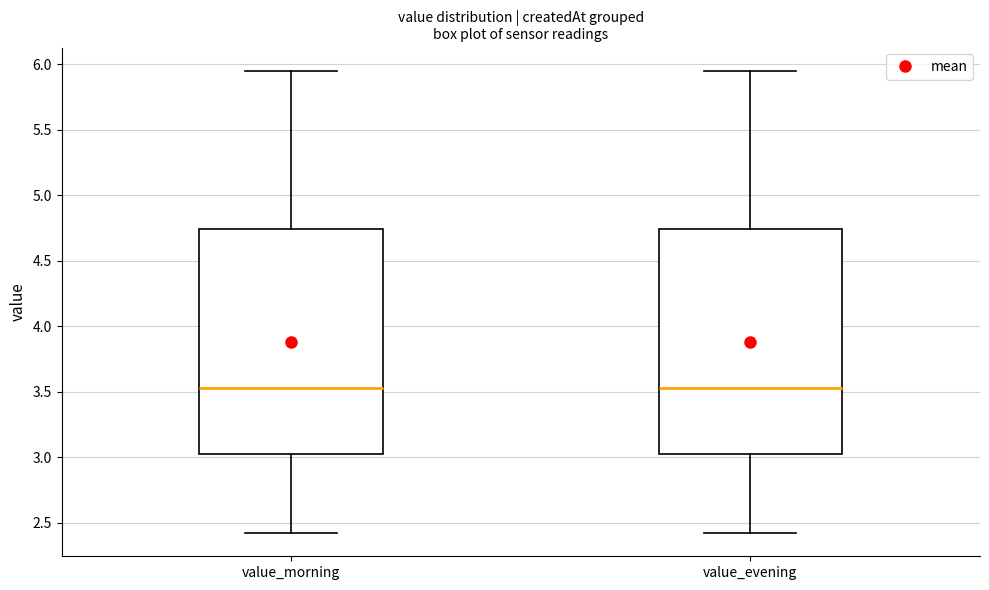

Reading left to right, transcribe this box plot: for each box, give where its median line is, the range the box spans, and where its two whiskers end, as read against the y-axis. The values are not printed on the chart, so give them approximately, as read against the axis.

value_morning: median 3.55, box 3.00 to 4.75, whiskers 2.40 to 5.95
value_evening: median 3.55, box 3.00 to 4.75, whiskers 2.40 to 5.95